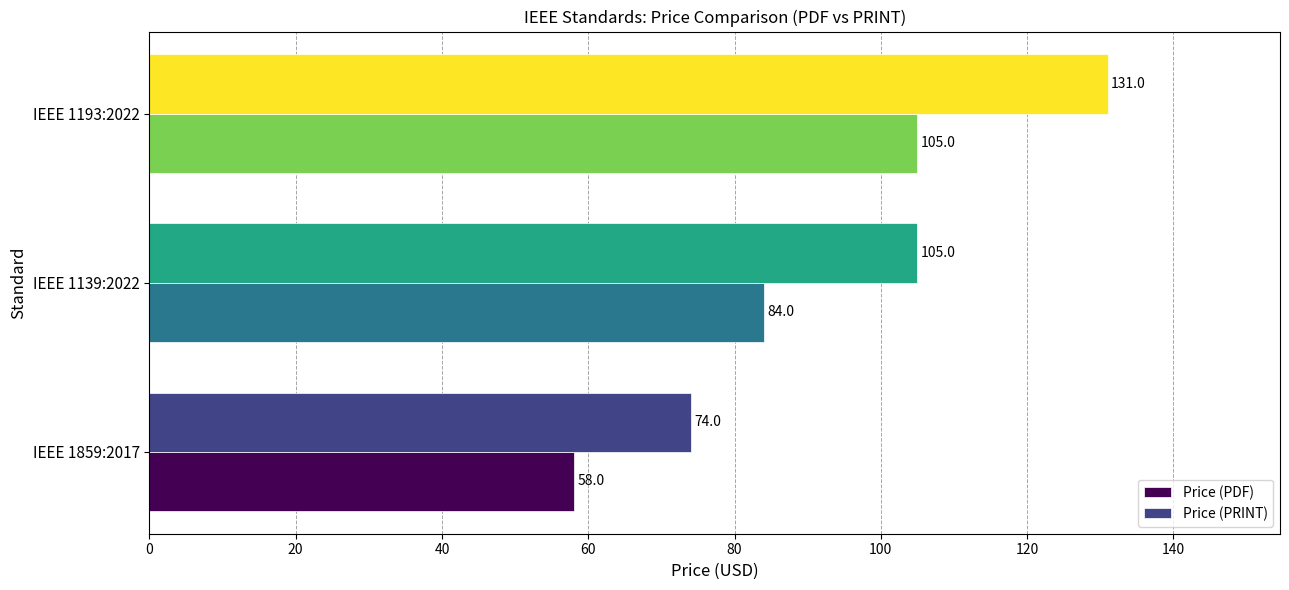

How many values in the Price (PRINT) series are below 105?

1